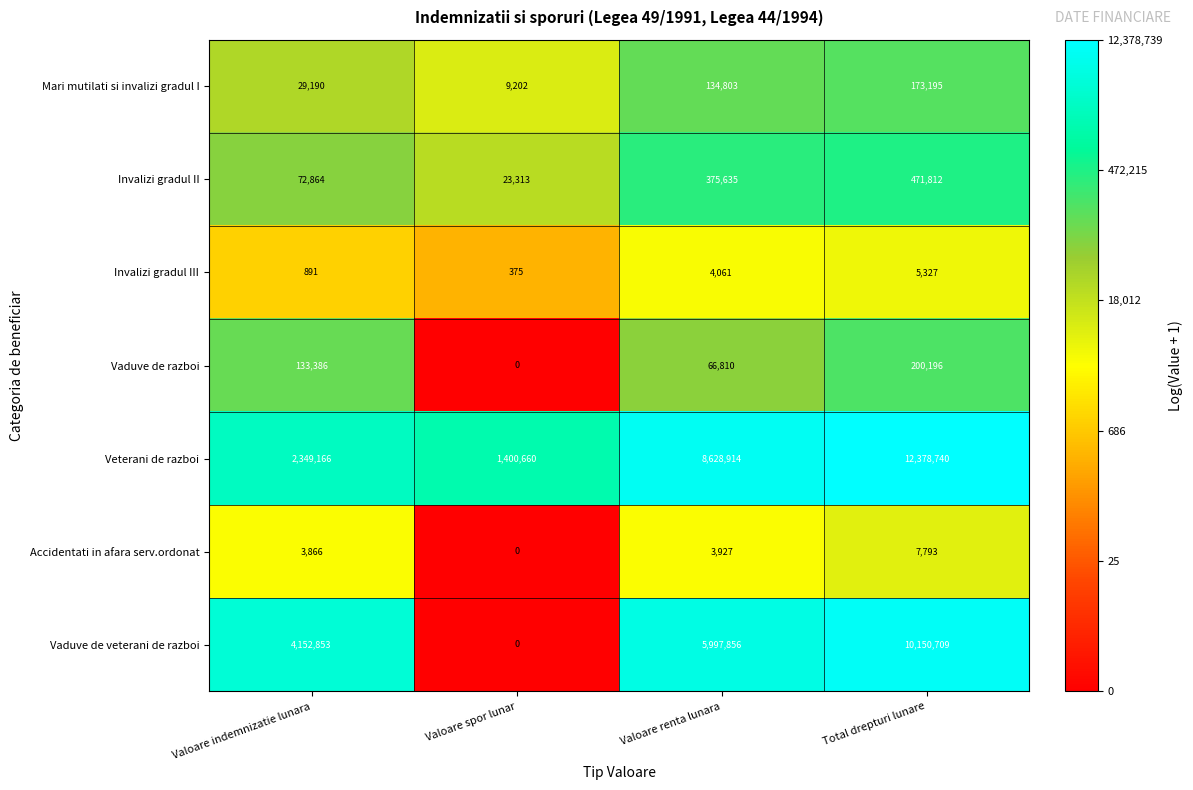

What is the total value across all series at Valoare indemnizatie lunara?

6742216